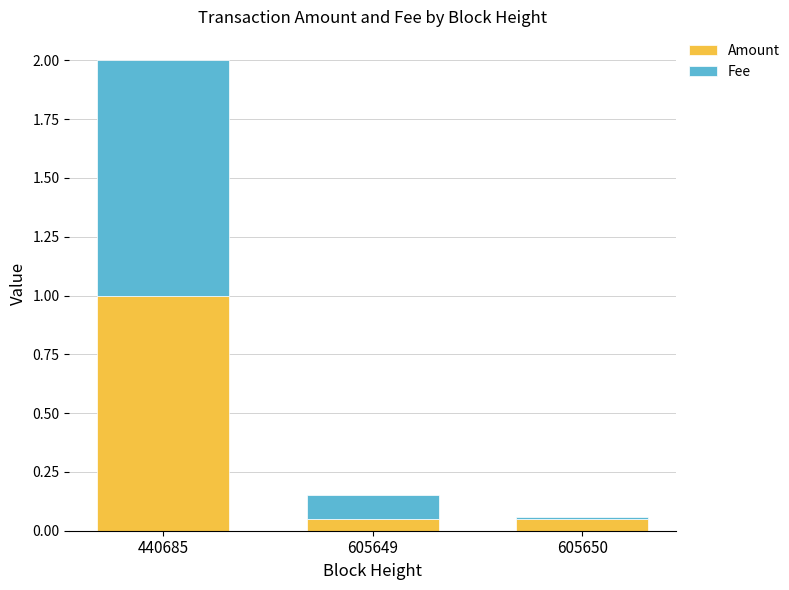

What is the maximum value for Amount?

1.0